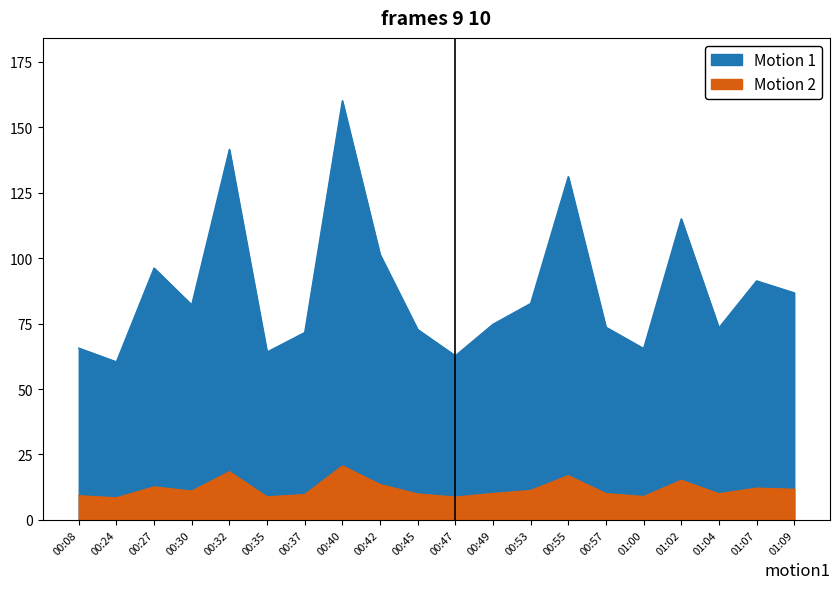

How many series are shown in this chart?

2